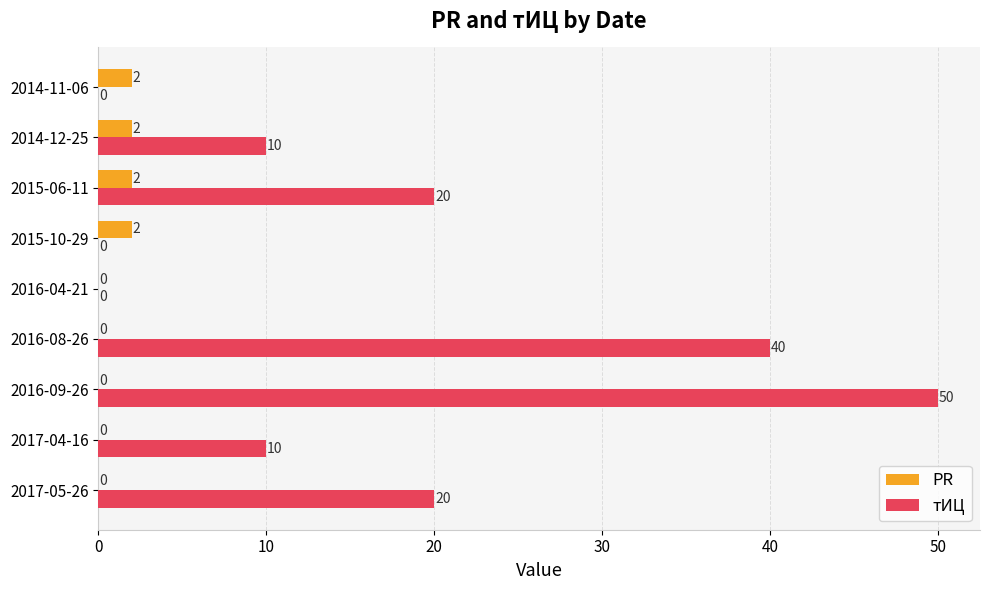

What value does the тИЦ series have at 2015-06-11, to the nearest 10?

20